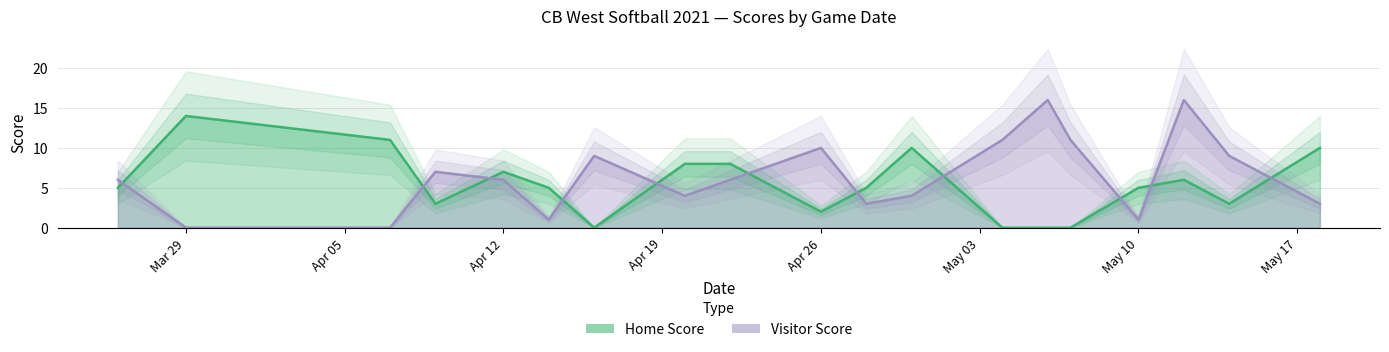

Reading left to right, what are all the values shown in this chart?

Home Score: 5	14	11	3	7	5	0	8	8	2	5	10	0	0	0	5	6	3	10
Visitor Score: 6	0	0	7	6	1	9	4	6	10	3	4	11	16	11	1	16	9	3